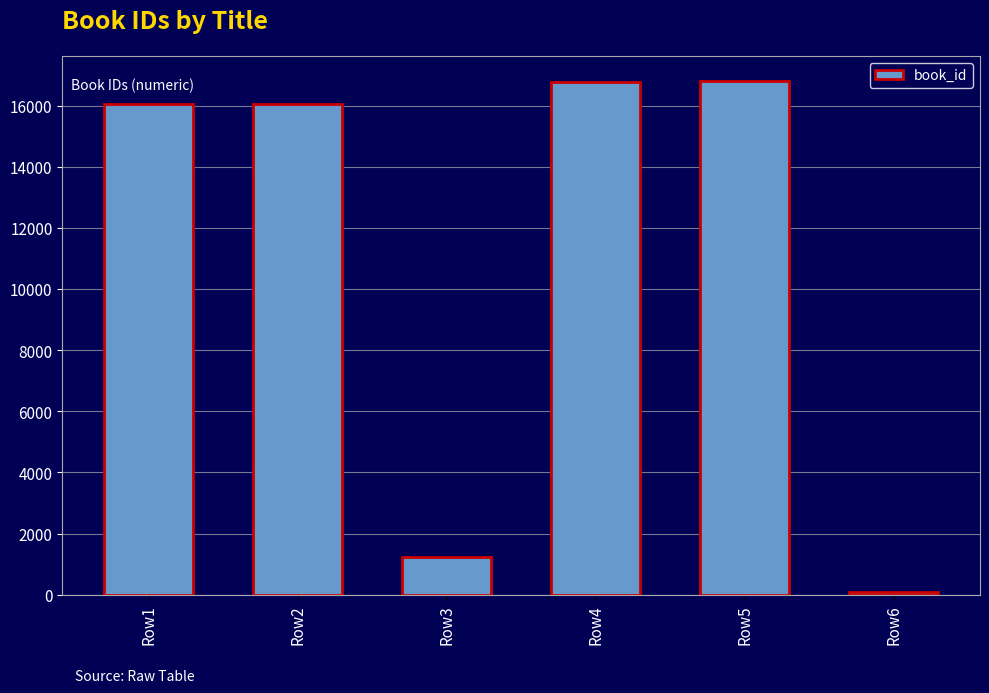

What is the sum of all values?

67026